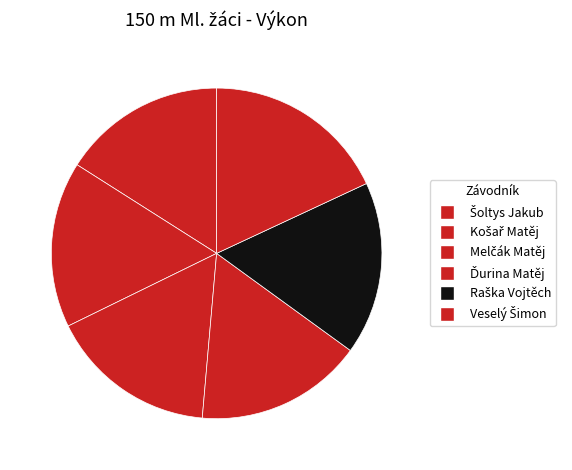

Rank the categories by value from highest to lowest.

Veselý Šimon, Raška Vojtěch, Ďurina Matěj, Melčák Matěj, Košař Matěj, Šoltys Jakub